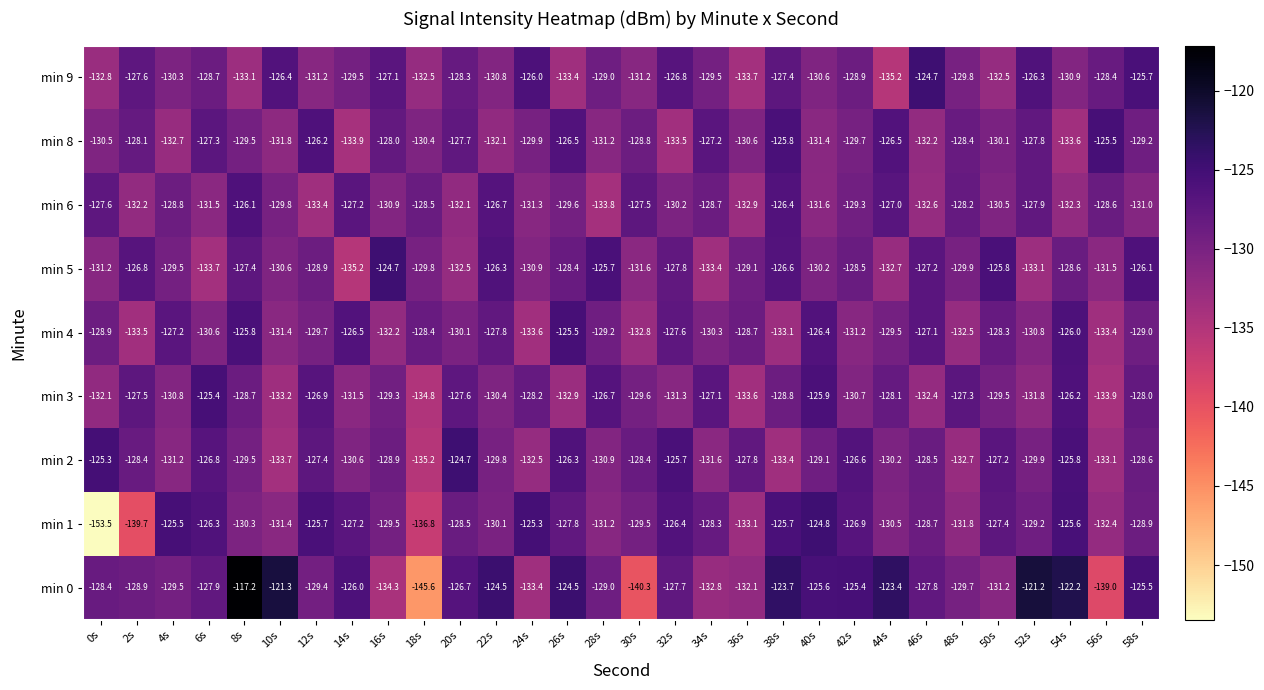

What is the greatest value displayed?

-117.2